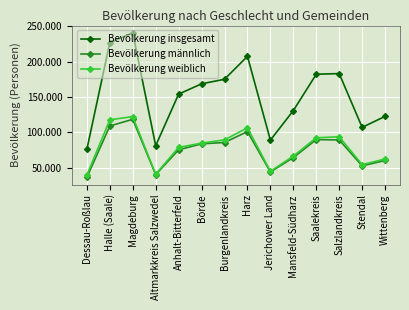

What are all the series names shown in the legend?

Bevölkerung insgesamt, Bevölkerung männlich, Bevölkerung weiblich